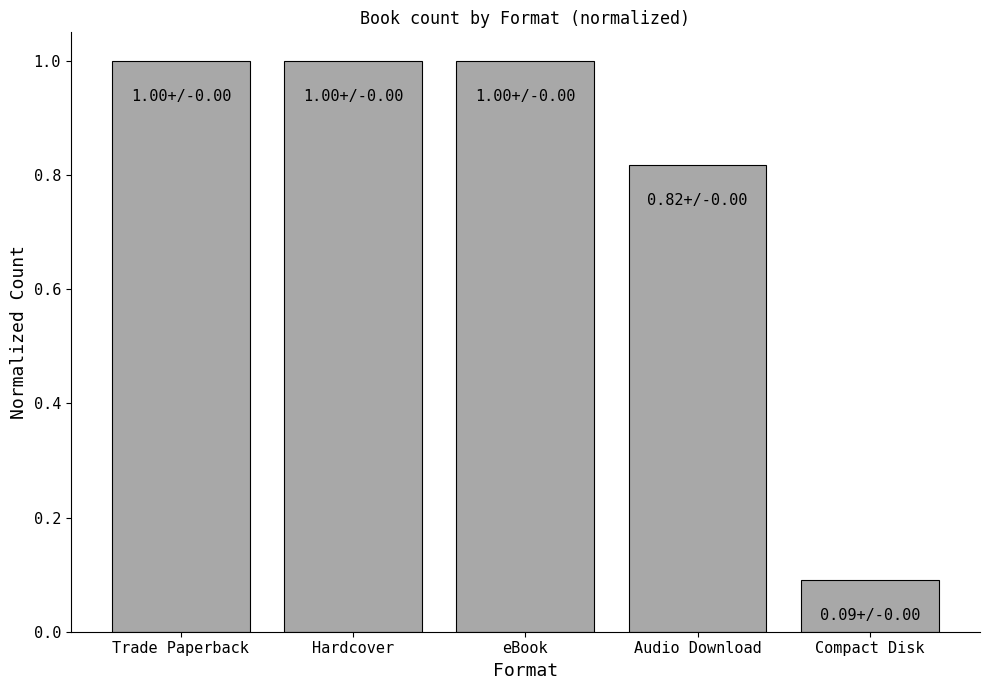

What position from the left is eBook?

3